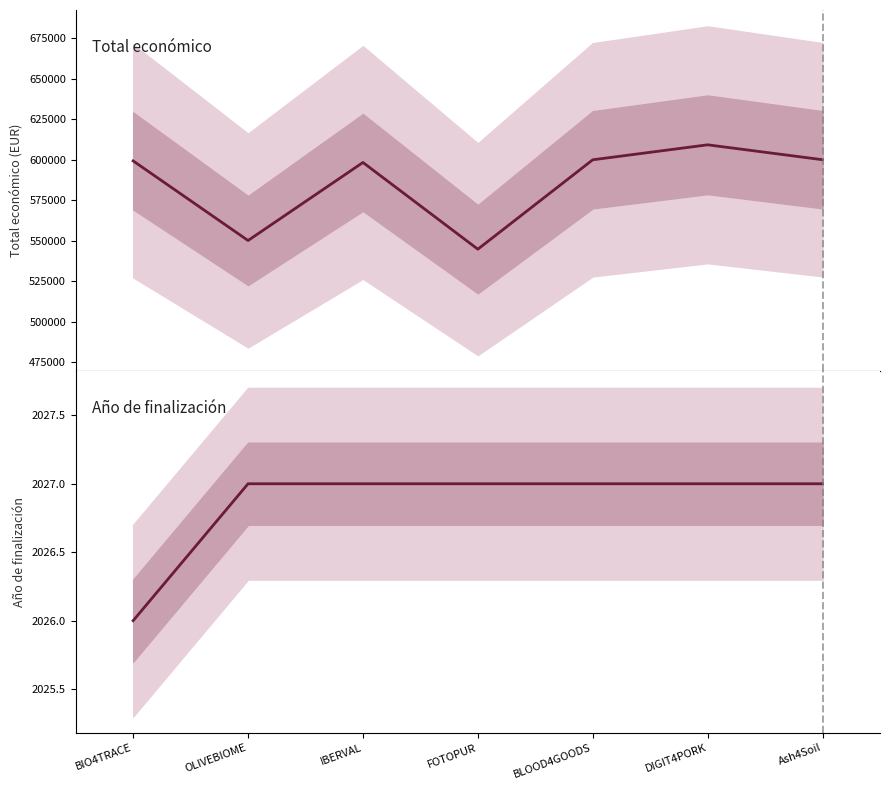

At which category is the sum across all series the highest?

DIGIT4PORK